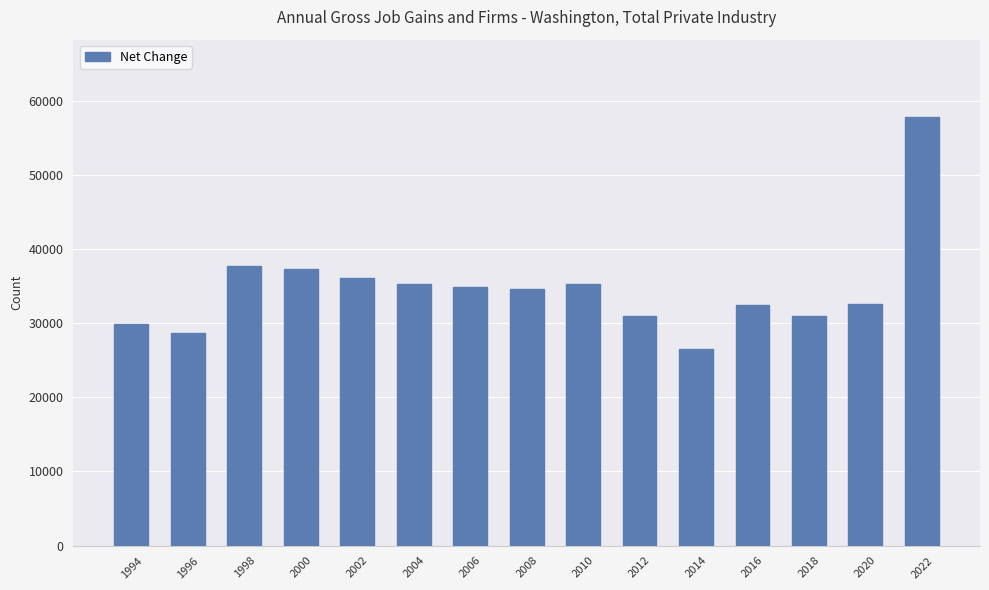

What is the maximum value shown in the chart?

57830